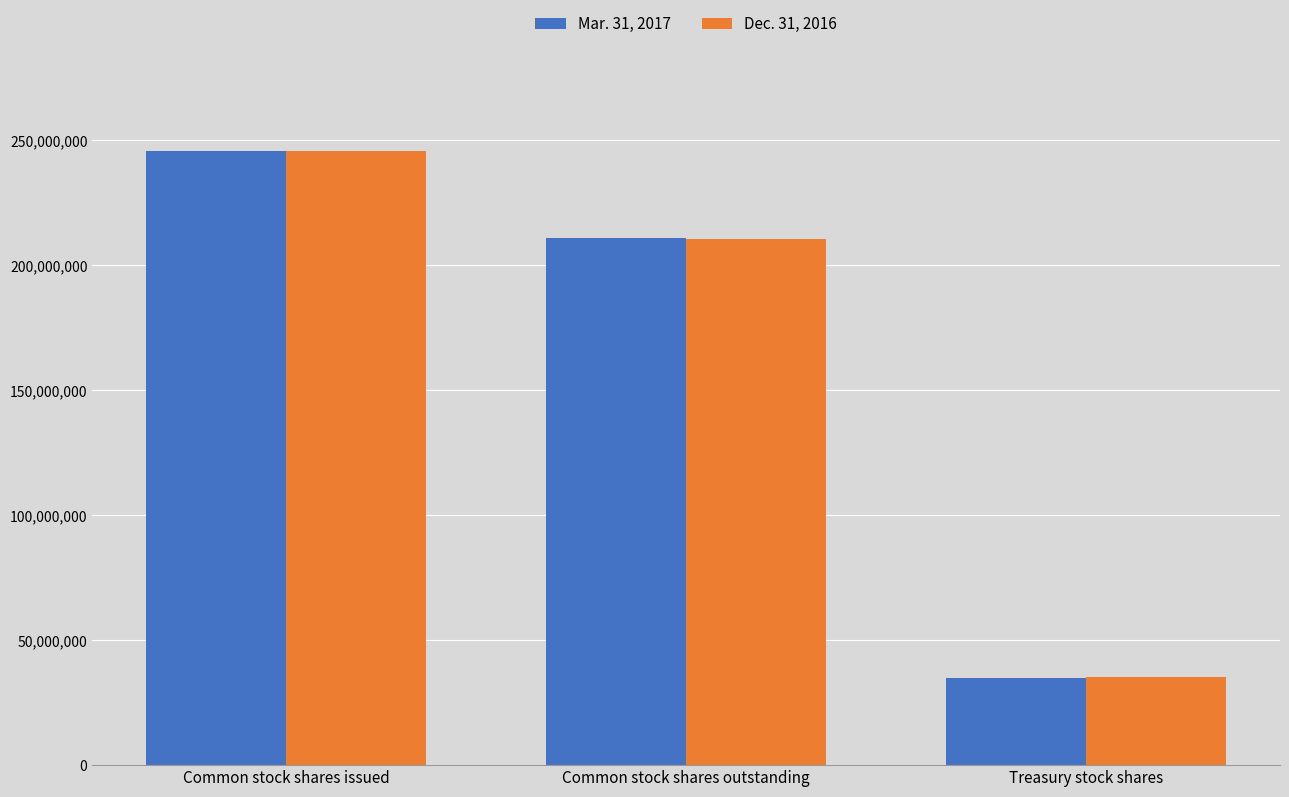

At how many categories does at least one series exceed 55777490?

2